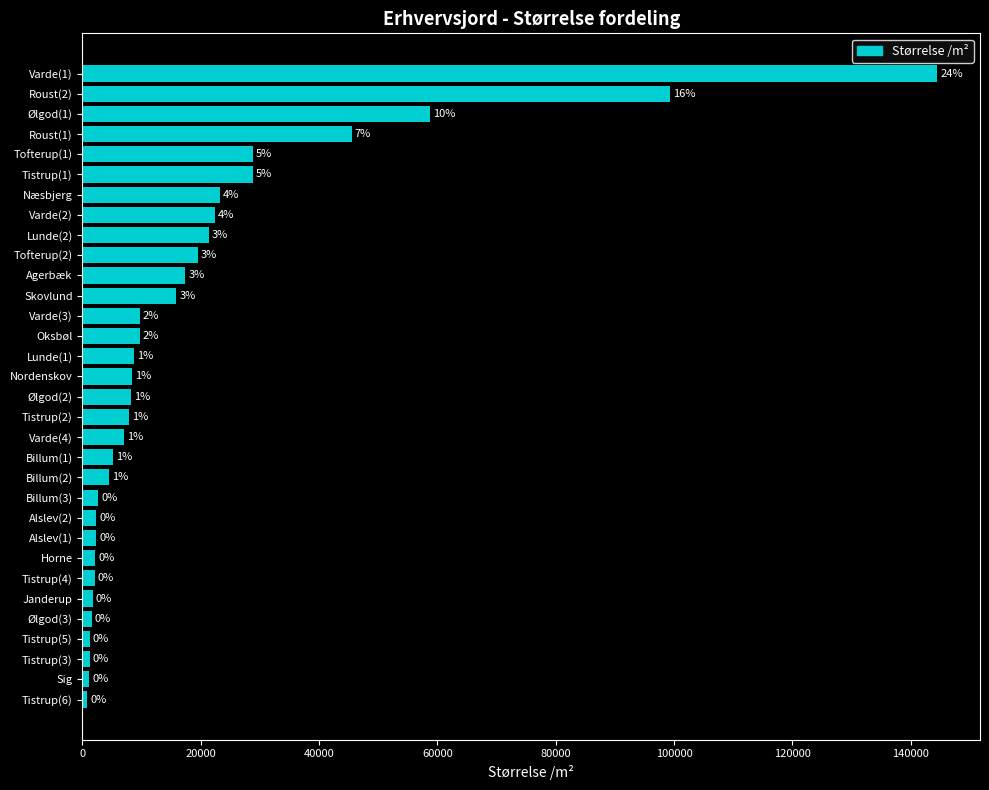

How many bars are there in total?

32